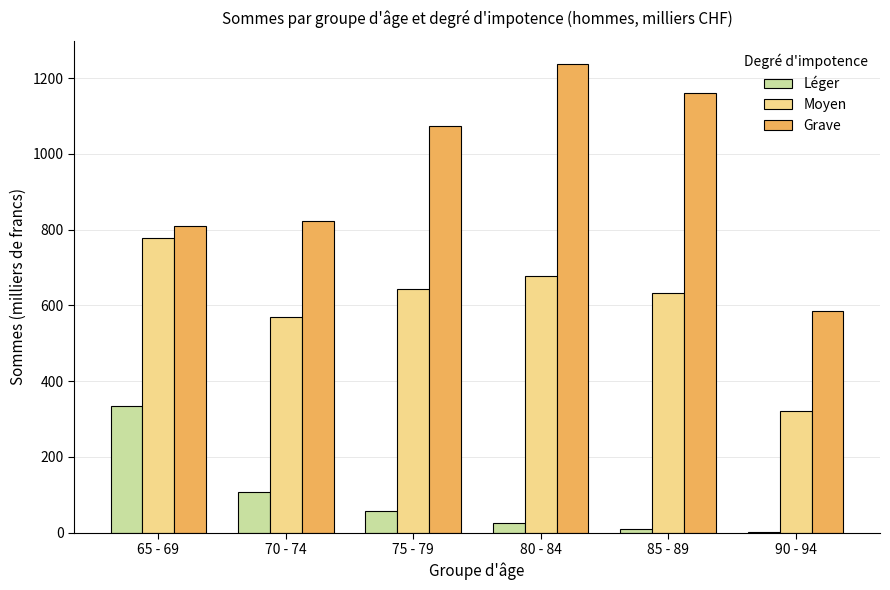

True or false: Moyen has a value of 377 at 80 - 84.

False